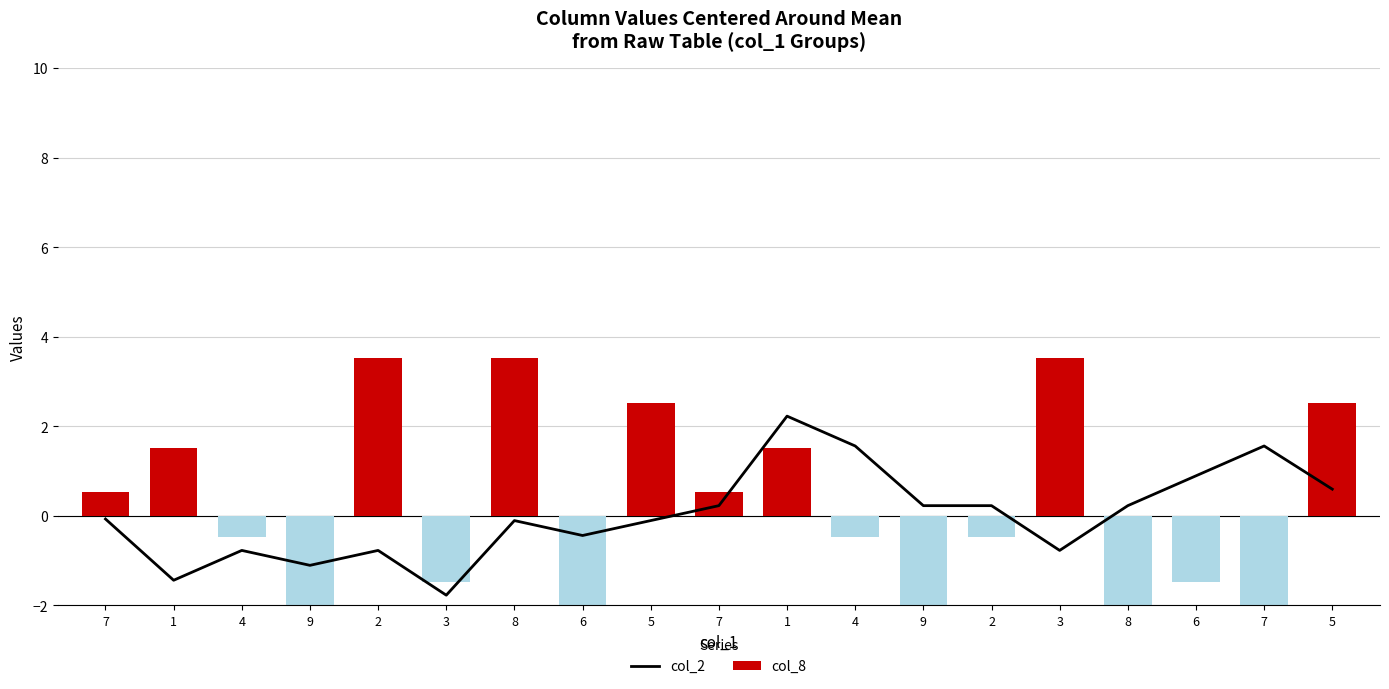

Which label corresponds to the largest value in the chart?

2